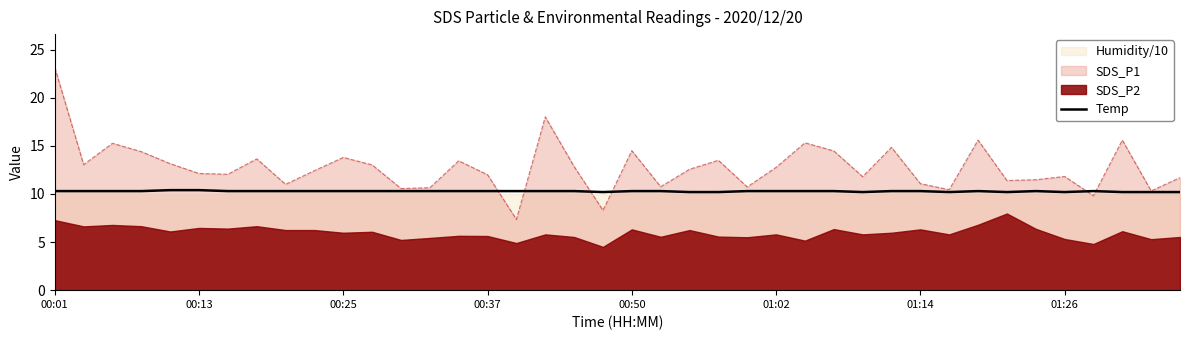

How many data points does each series have?

40